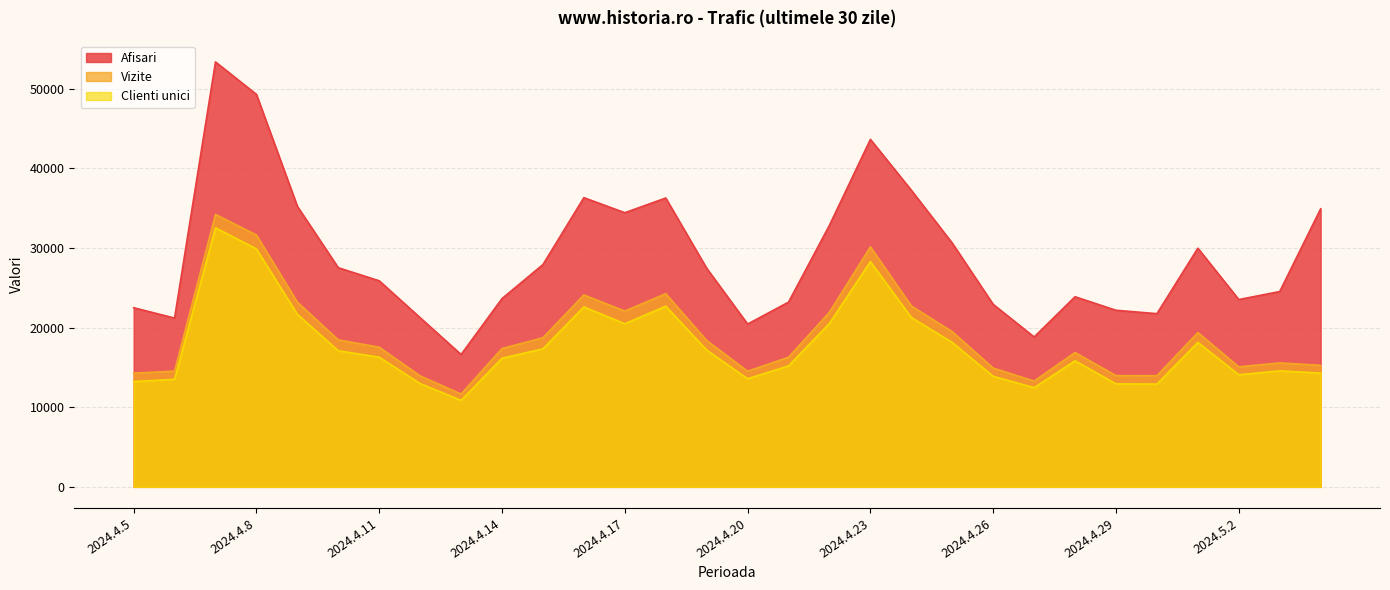

Reading left to right, transcribe all the data shown in this chart.

Afisari: 2024.5.4=34932	2024.5.3=24537	2024.5.2=23531	2024.5.1=29982	2024.4.30=21757	2024.4.29=22184	2024.4.28=23883	2024.4.27=18831	2024.4.26=22923	2024.4.25=30620	2024.4.24=37260	2024.4.23=43654	2024.4.22=32871	2024.4.21=23207	2024.4.20=20452	2024.4.19=27458	2024.4.18=36287	2024.4.17=34441	2024.4.16=36332	2024.4.15=27927	2024.4.14=23653	2024.4.13=16624	2024.4.12=21247	2024.4.11=25886	2024.4.10=27529	2024.4.9=35242	2024.4.8=49307	2024.4.7=53382	2024.4.6=21201	2024.4.5=22506
Vizite: 2024.5.4=15267	2024.5.3=15572	2024.5.2=15073	2024.5.1=19382	2024.4.30=13964	2024.4.29=13973	2024.4.28=16877	2024.4.27=13284	2024.4.26=14921	2024.4.25=19490	2024.4.24=22731	2024.4.23=30145	2024.4.22=21937	2024.4.21=16283	2024.4.20=14530	2024.4.19=18387	2024.4.18=24267	2024.4.17=22085	2024.4.16=24106	2024.4.15=18733	2024.4.14=17373	2024.4.13=11660	2024.4.12=13934	2024.4.11=17544	2024.4.10=18461	2024.4.9=23199	2024.4.8=31636	2024.4.7=34228	2024.4.6=14535	2024.4.5=14287
Clienti unici: 2024.5.4=14295	2024.5.3=14567	2024.5.2=14084	2024.5.1=18151	2024.4.30=12909	2024.4.29=12935	2024.4.28=15839	2024.4.27=12460	2024.4.26=13887	2024.4.25=18142	2024.4.24=21280	2024.4.23=28298	2024.4.22=20545	2024.4.21=15194	2024.4.20=13583	2024.4.19=17187	2024.4.18=22698	2024.4.17=20488	2024.4.16=22604	2024.4.15=17339	2024.4.14=16155	2024.4.13=10865	2024.4.12=12974	2024.4.11=16286	2024.4.10=17098	2024.4.9=21680	2024.4.8=29893	2024.4.7=32545	2024.4.6=13510	2024.4.5=13225